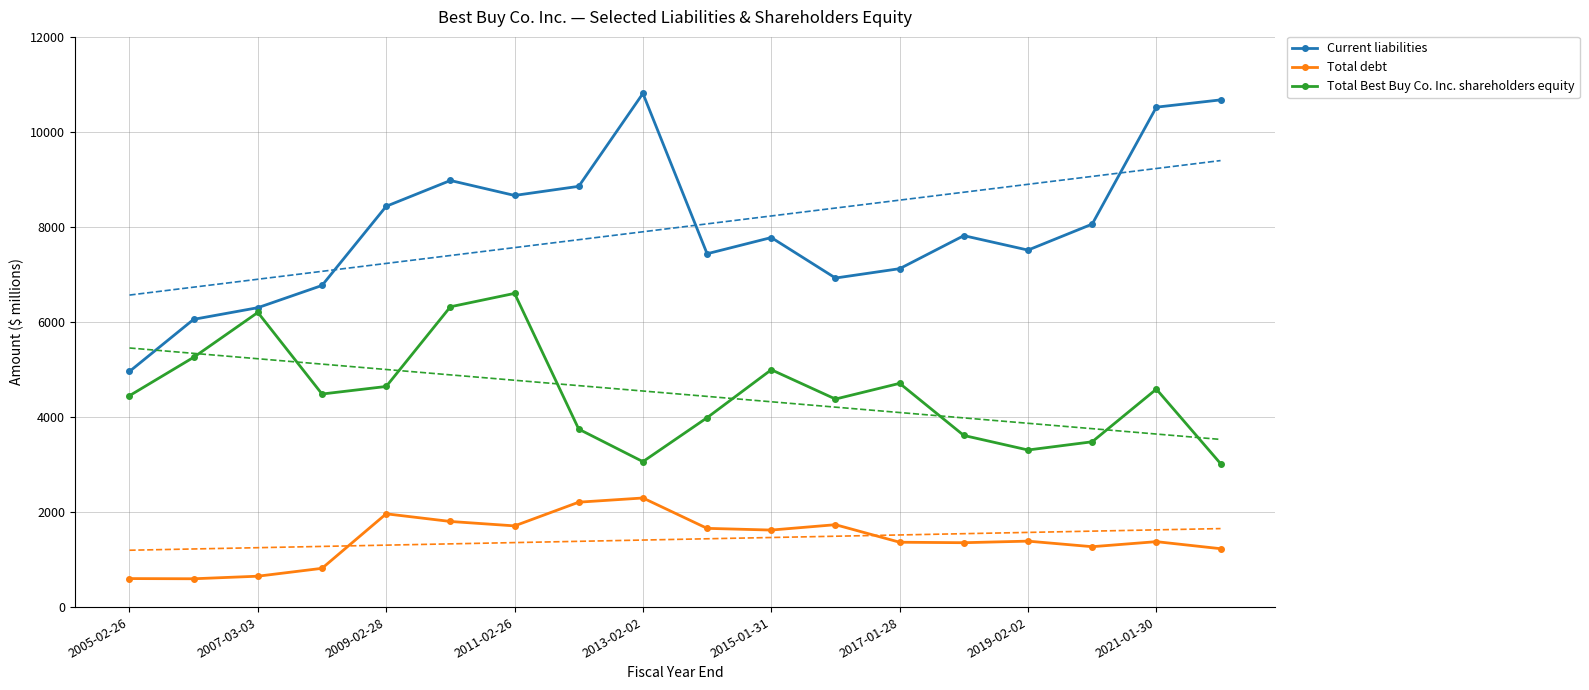

In Current liabilities, how many points are higher than both neighbors (excluding endpoints)?

4